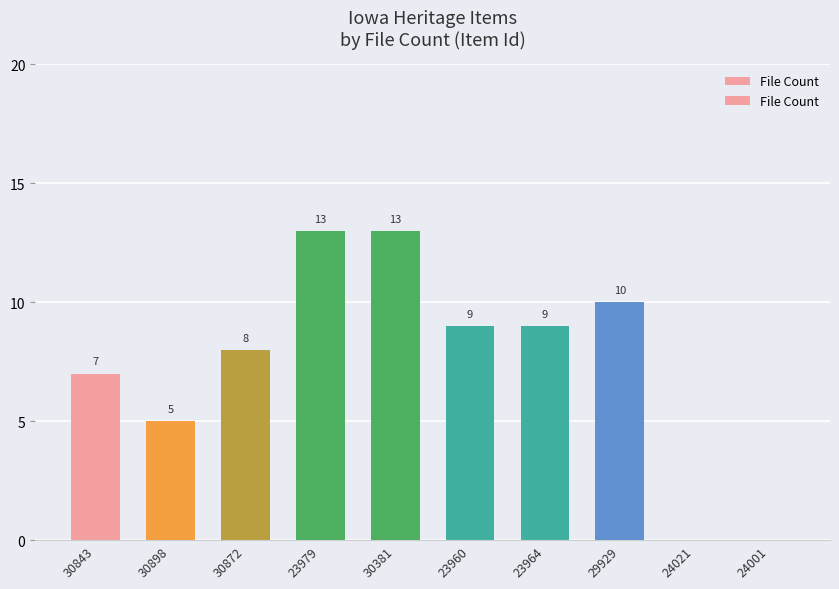

What is the sum of all values?

74